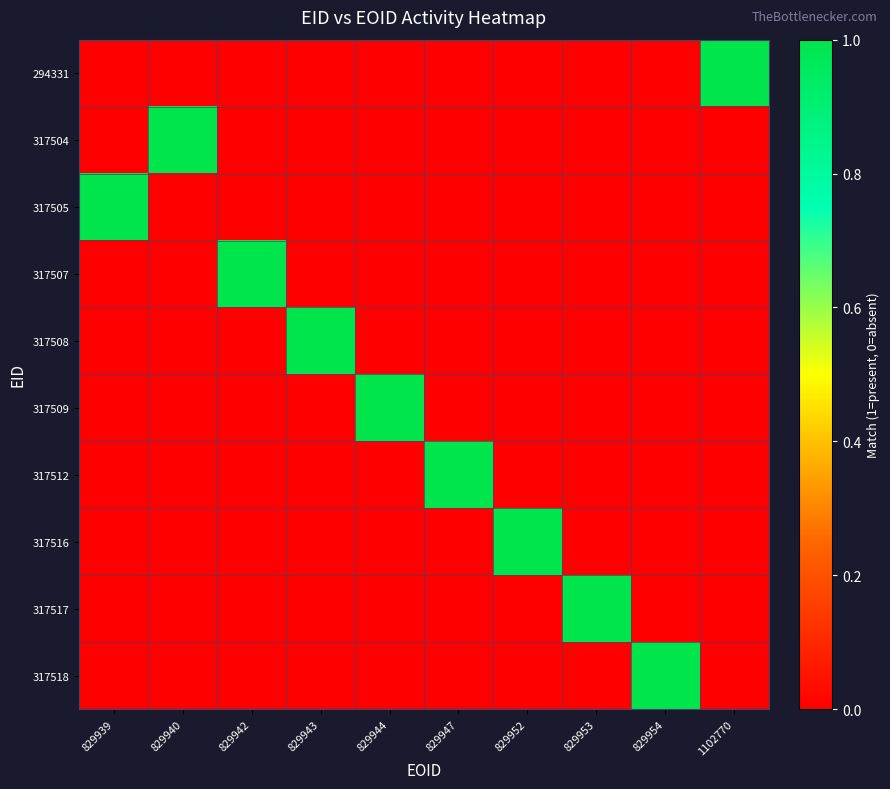

What is the total value across all series at 829944?

1